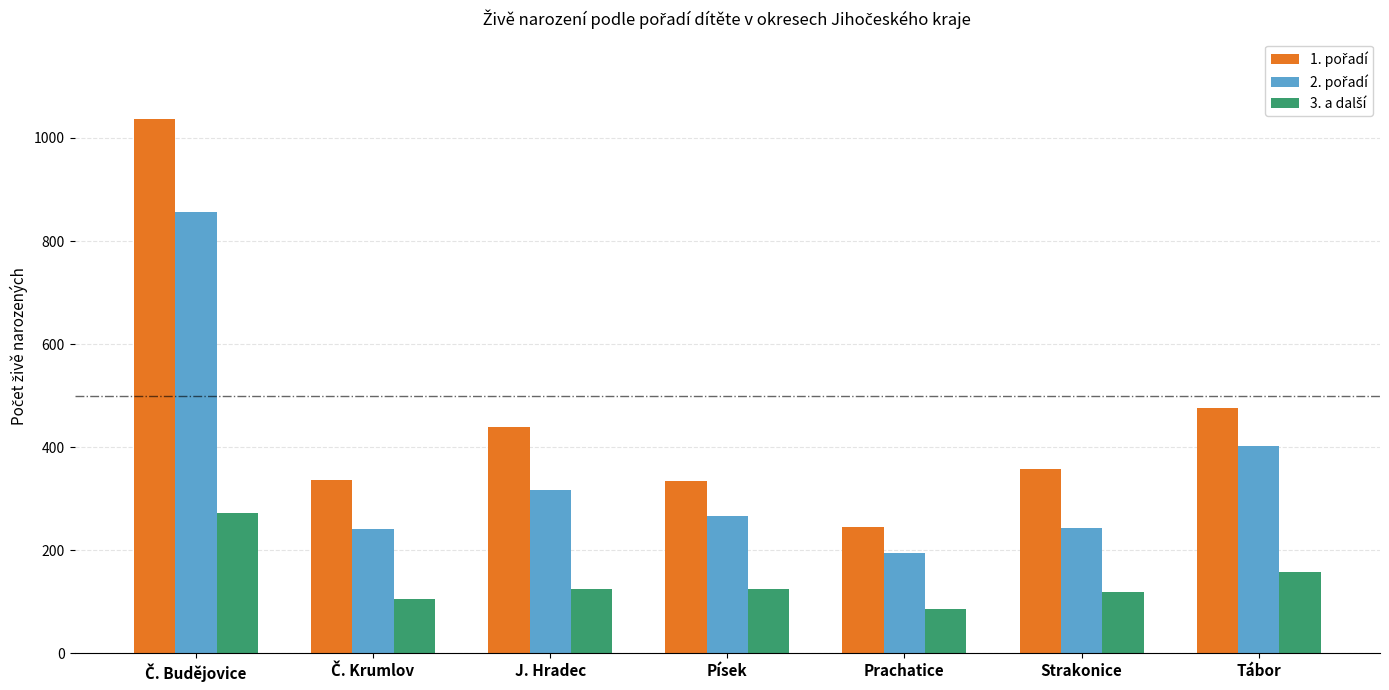

What is the total value across all series at Tábor?

1039